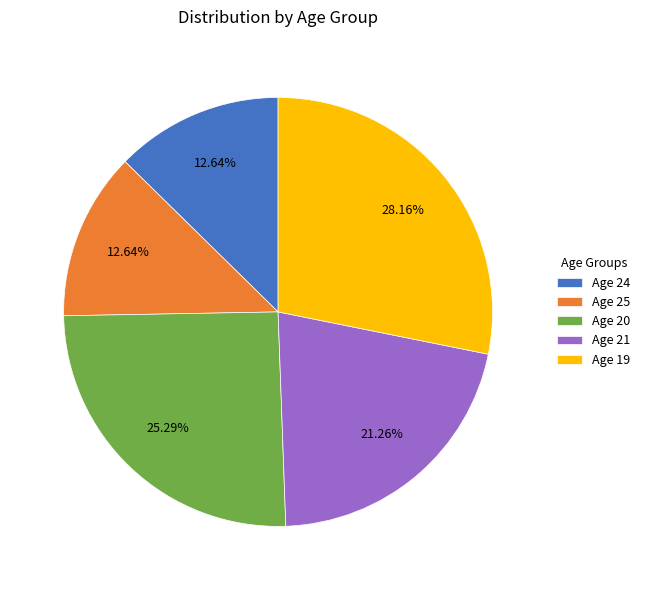

Combined, do Age 21 and Age 25 account for over 50%?

No